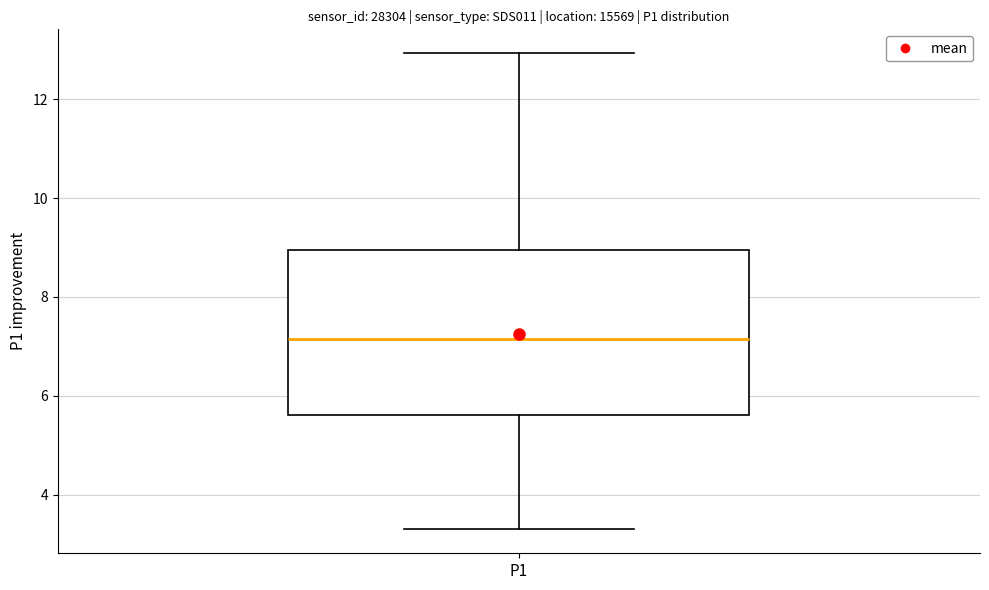

Read this box plot against the y-axis: the position of the median line, the range covered by the box, and the ends of both whiskers. The values are not printed on the chart, so give them approximately, as read against the axis.

median 7.2, box 5.6 to 9.0, whiskers 3.4 to 13.0